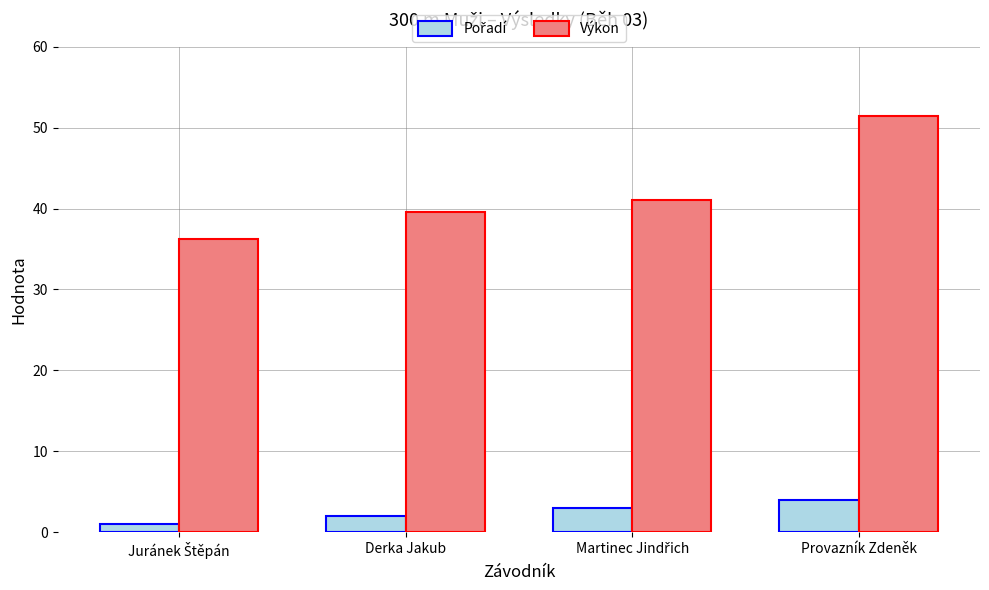

Count the number of categories in the chart.

4